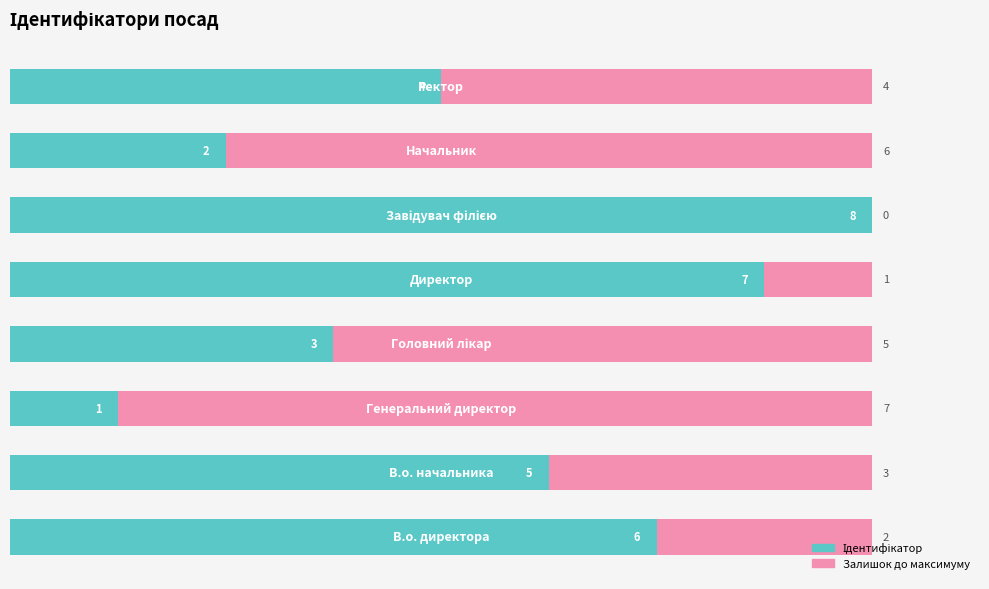

Count the number of categories in the chart.

8